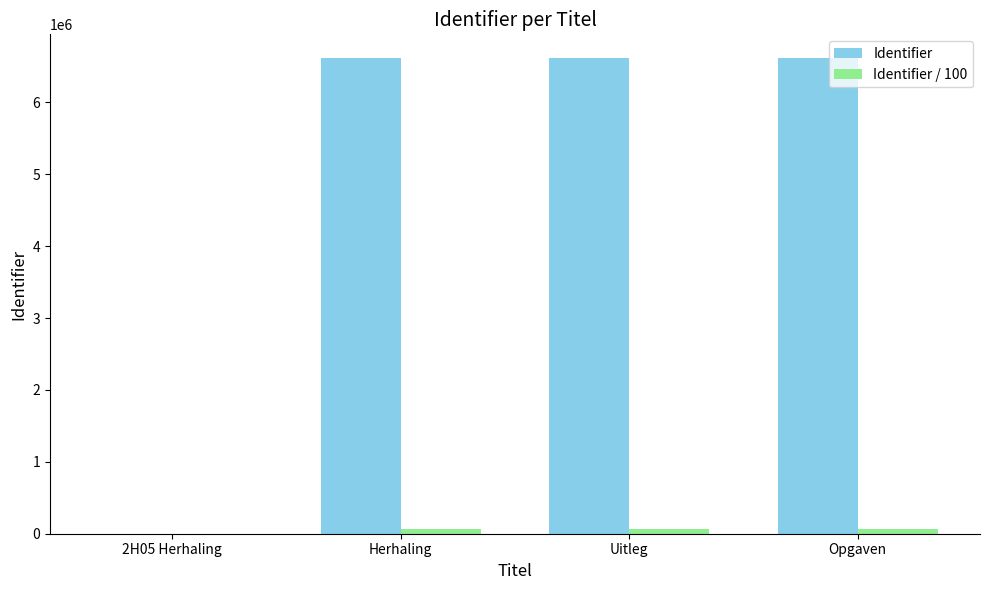

The value of Identifier at 2H05 Herhaling is 0.0. True or false?

True